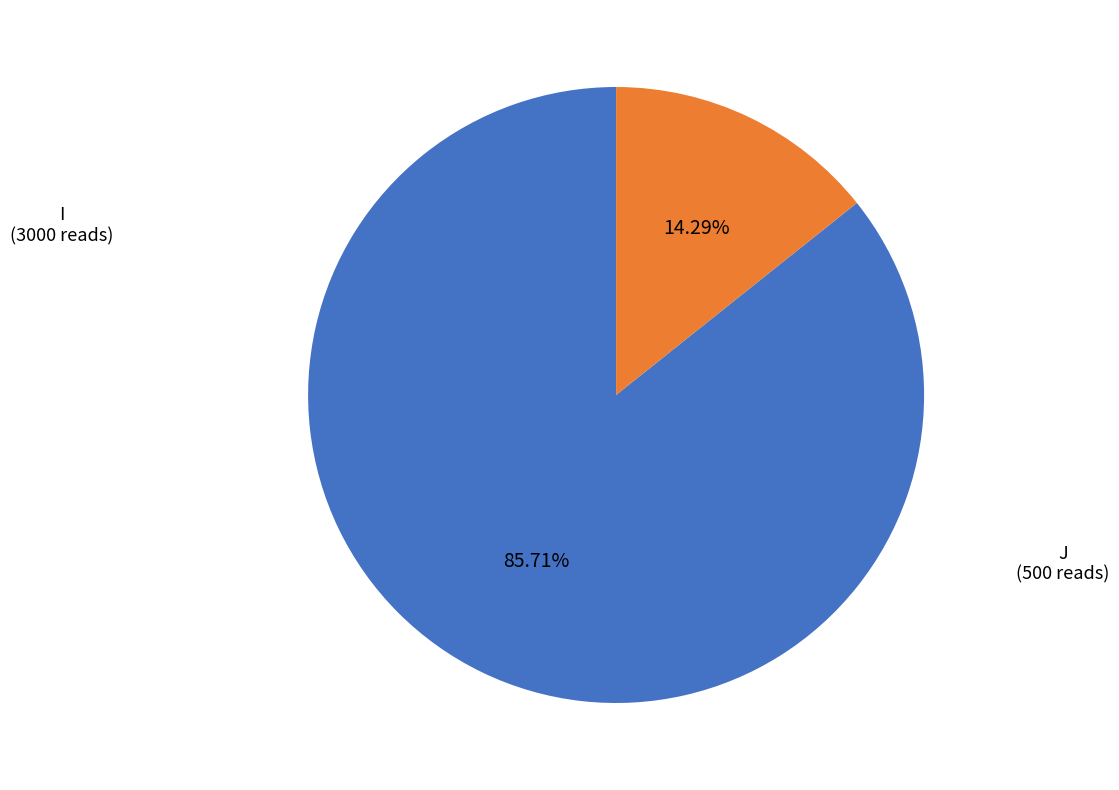

How many segments does this pie chart have?

2